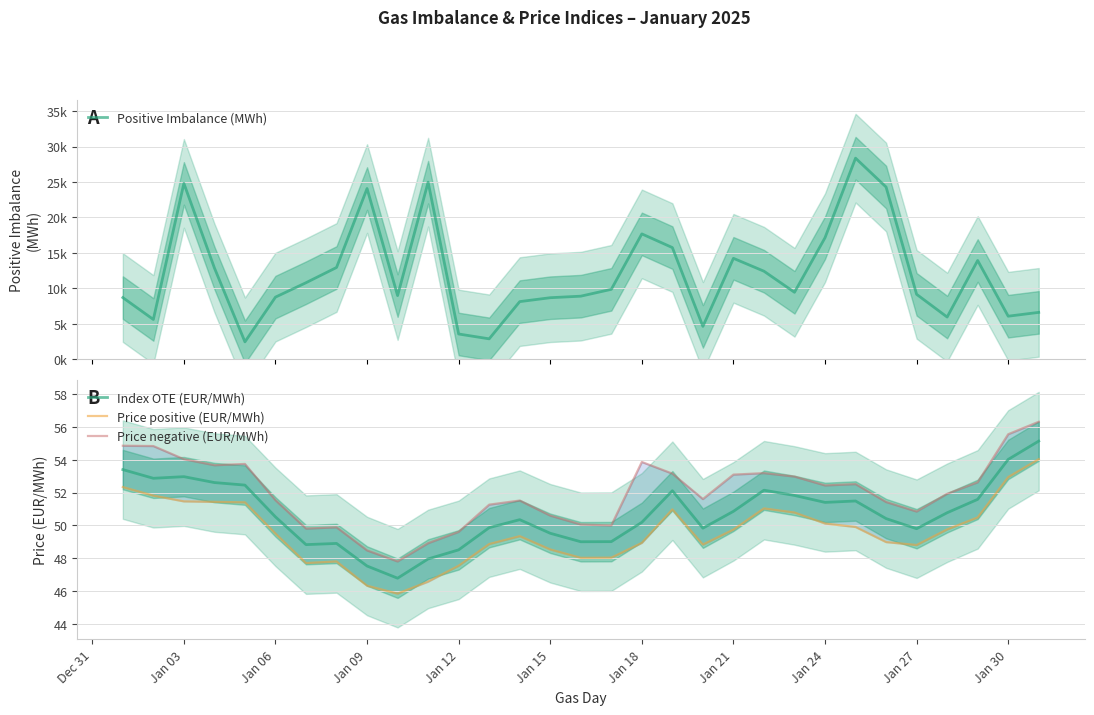

Is this an area chart (filled region under the line)?

No